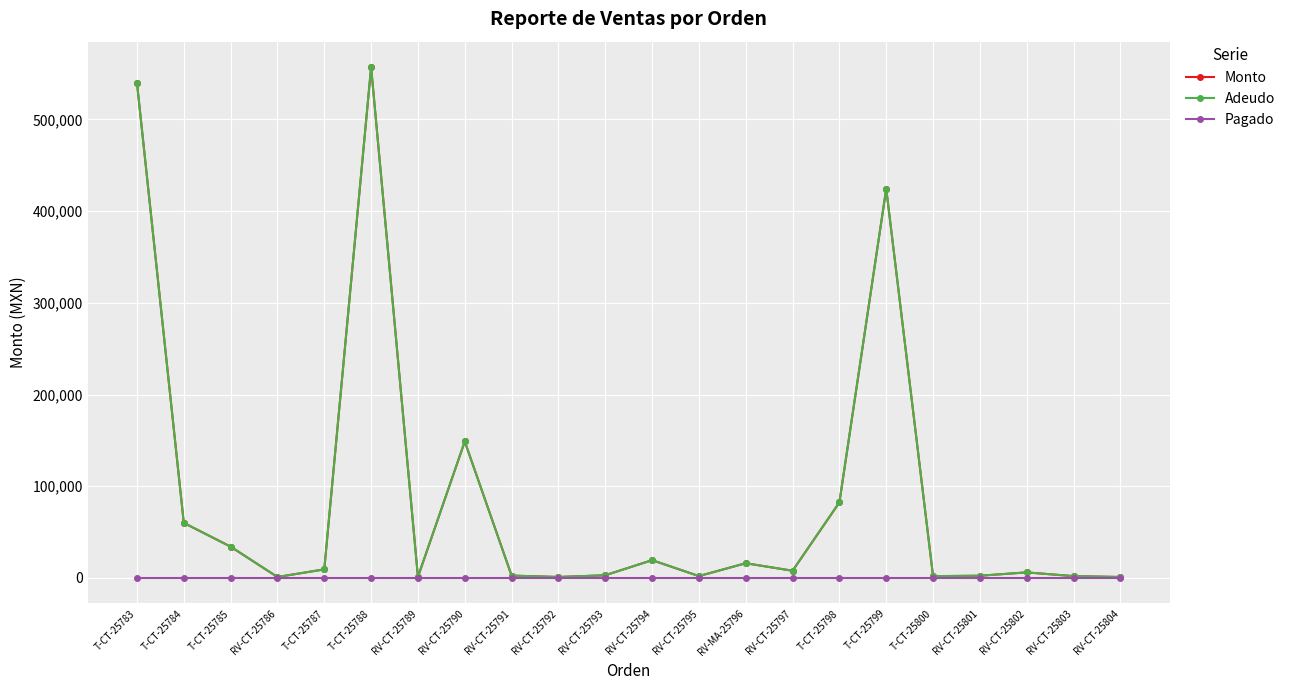

Does the chart have visible grid lines?

Yes